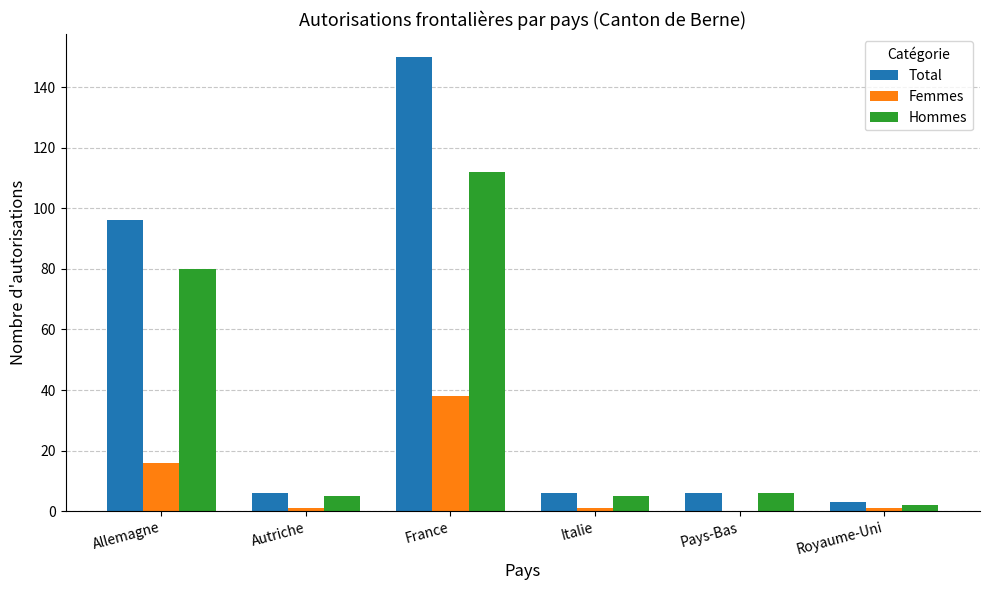

The Femmes series shows 8 at Allemagne. True or false?

False